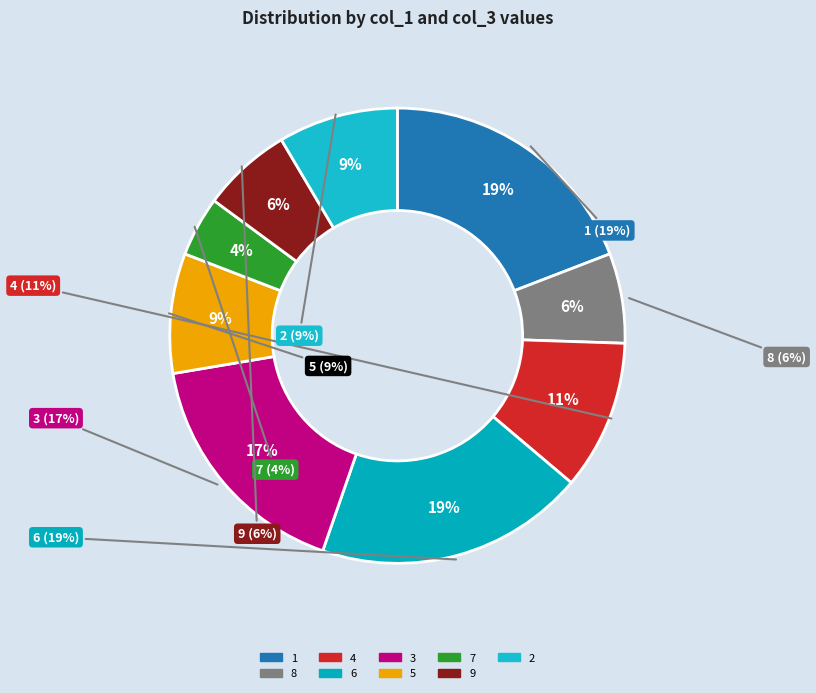

What percentage do 4 and 5 together represent?

19.1%